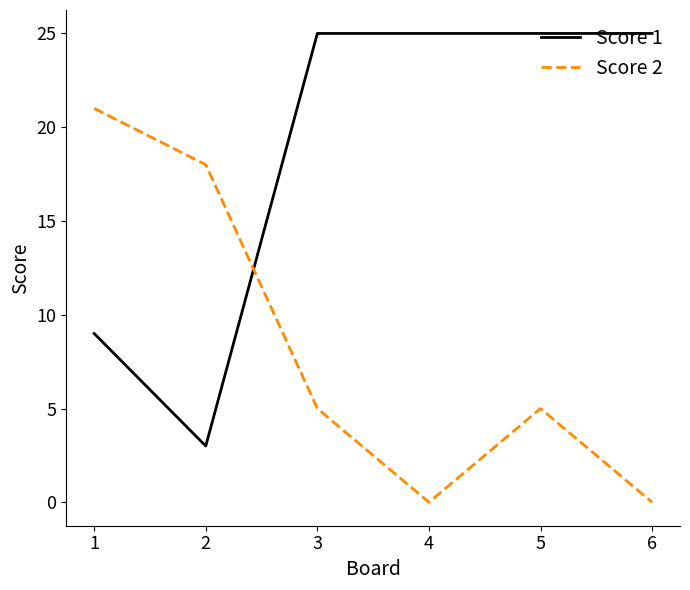

True or false: Score 2 and Score 1 intersect in this chart.

True